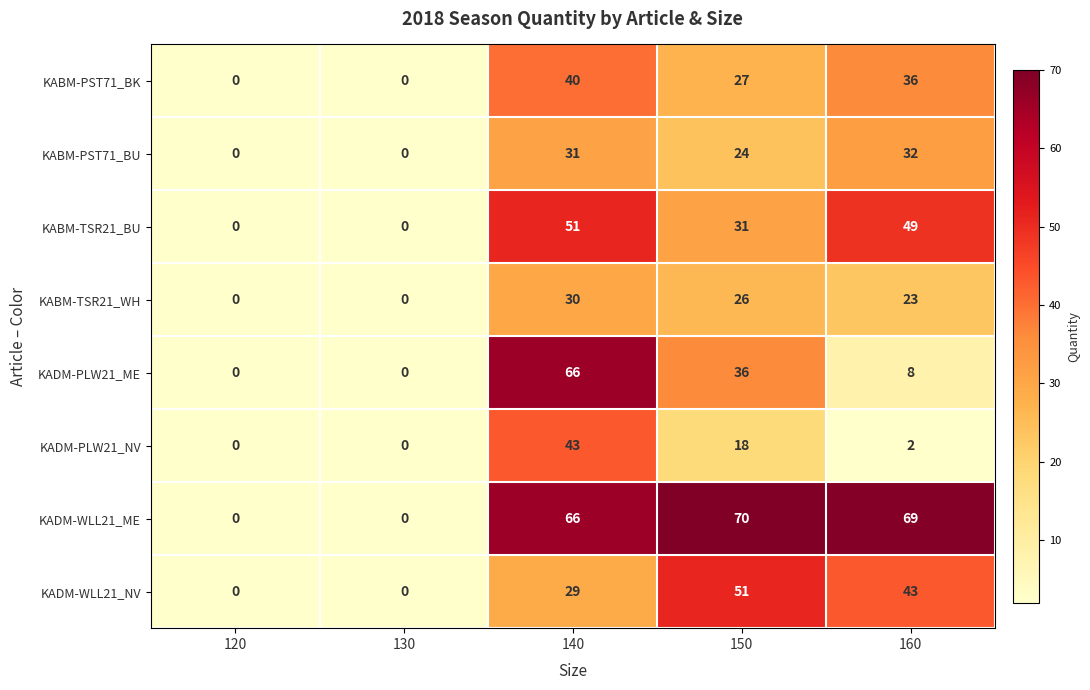

How many KABM-PST71_BK values are between 0 and 36?

4